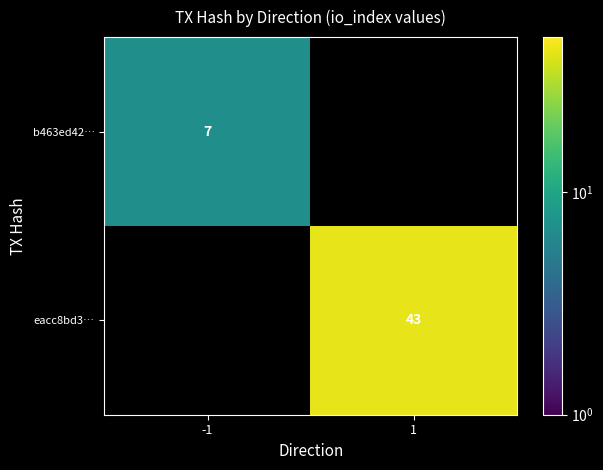

True or false: b463ed42… has a value of 13 at -1.

False